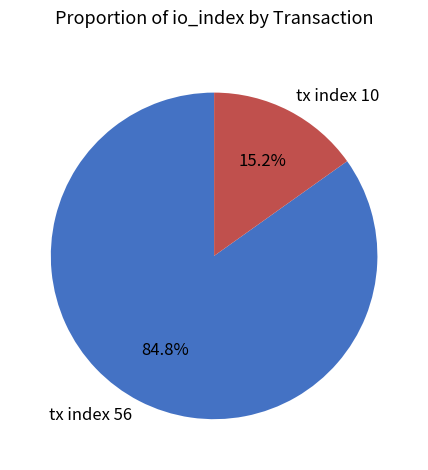

Does tx index 56 account for over 50% of the chart?

Yes